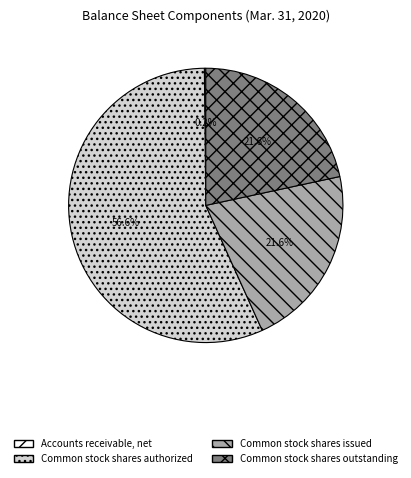

To the nearest percent, what percentage of the pie is Common stock shares authorized?

57%